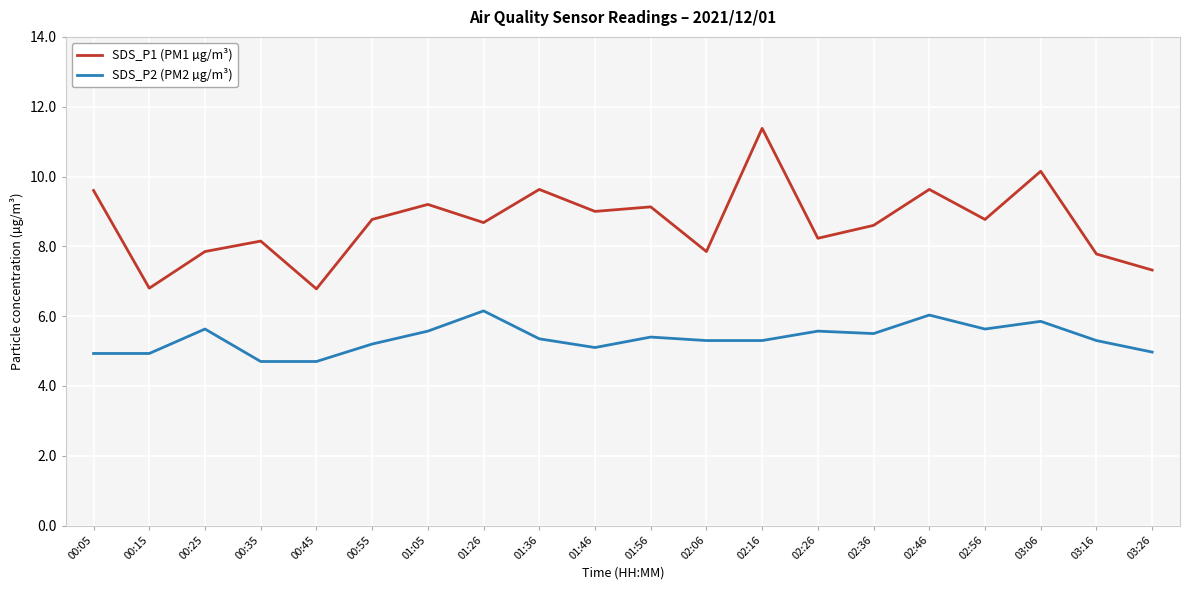

What is the sum of the SDS_P1 (PM1 µg/m³) values at 01:56 and 02:56?

17.9